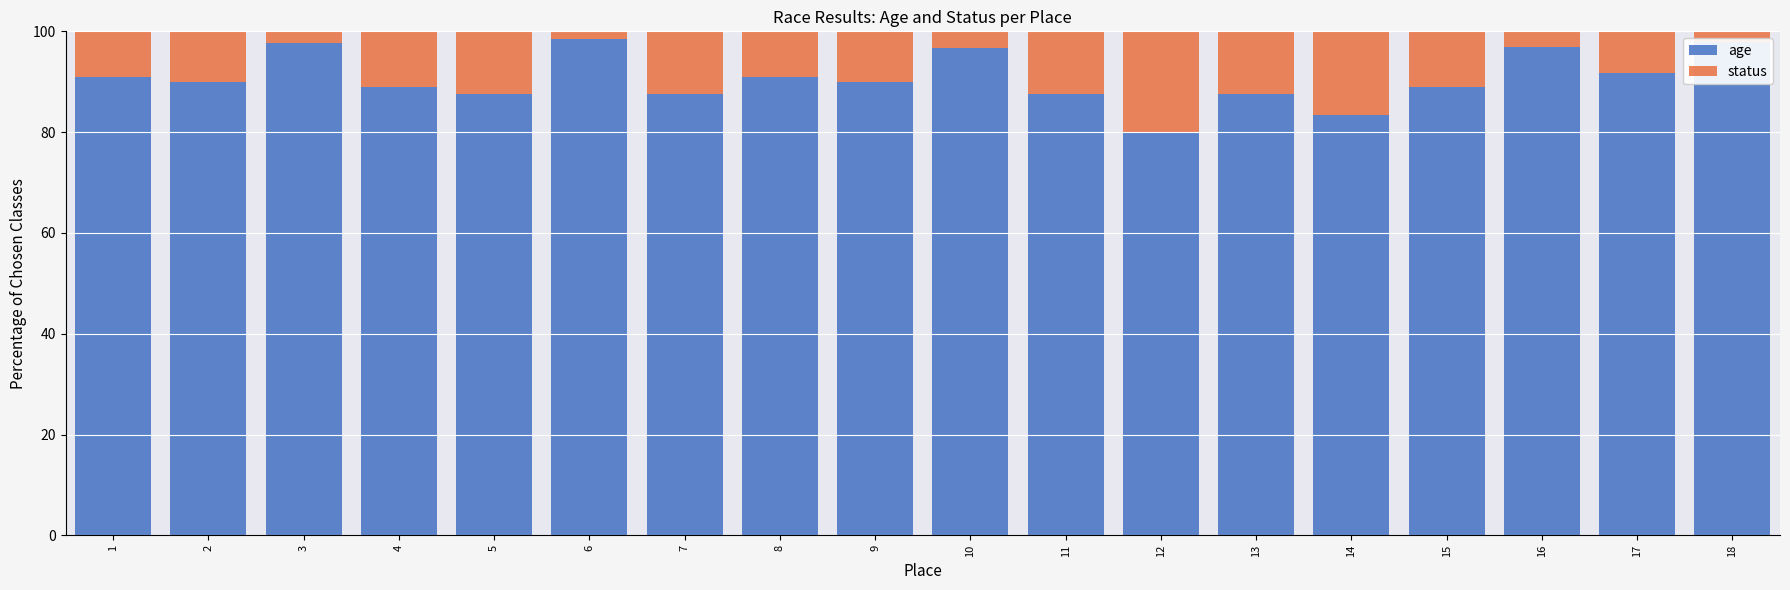

What is the value of the age bar at the 2nd from the left?

90.0